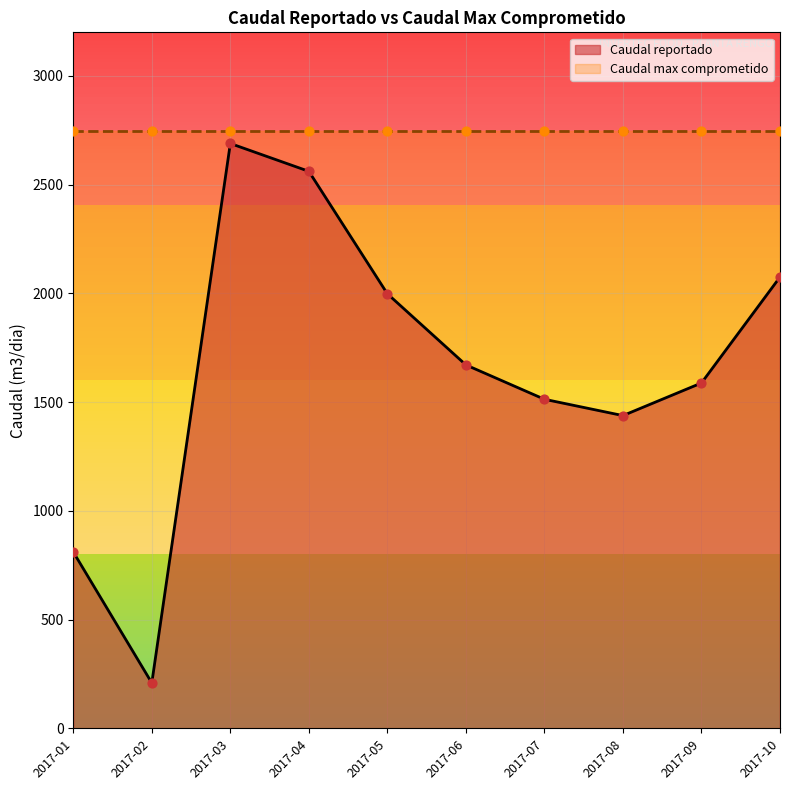

Which has a higher value, 2017-05 or 2017-06?

2017-05